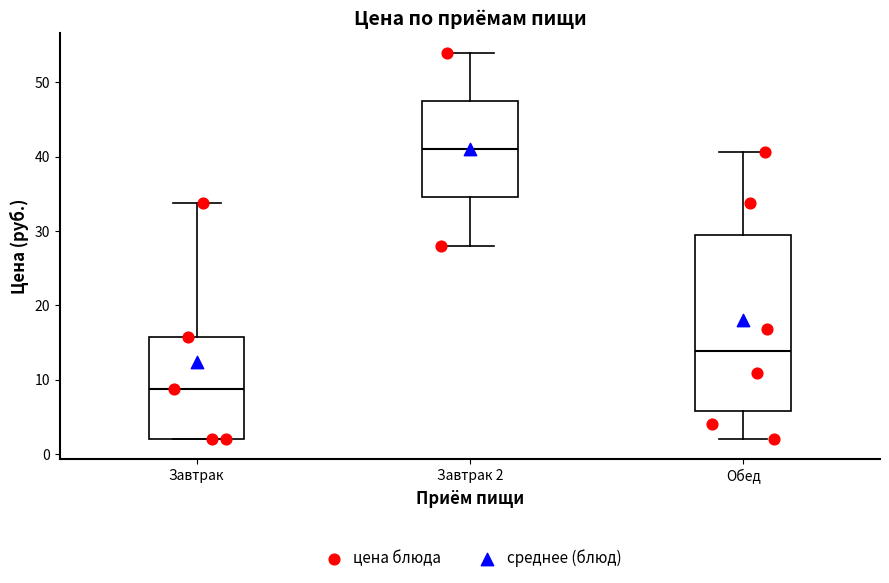

Where is the lower edge of the box for Обед on the y-axis? The values are not printed on the chart, so give them approximately, as read against the axis.

6